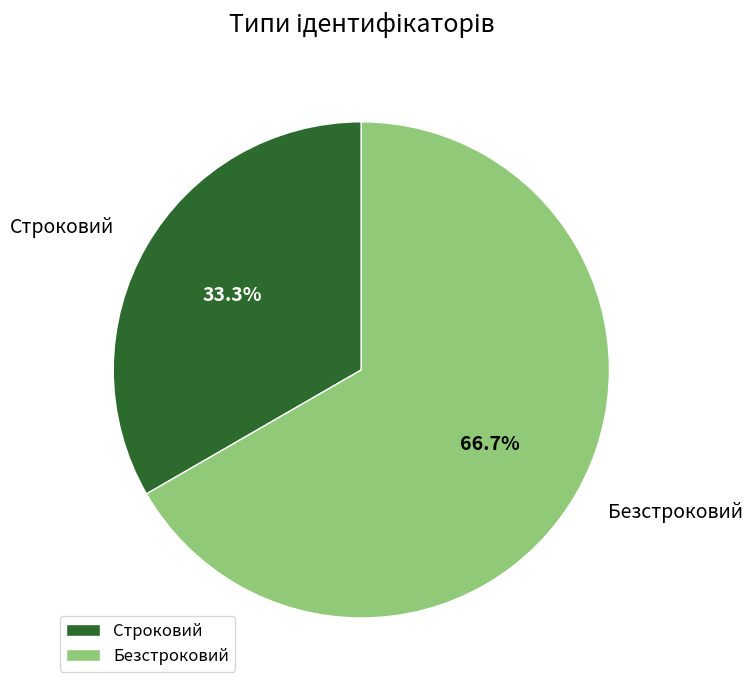

Which category has the smallest portion of the pie?

Строковий